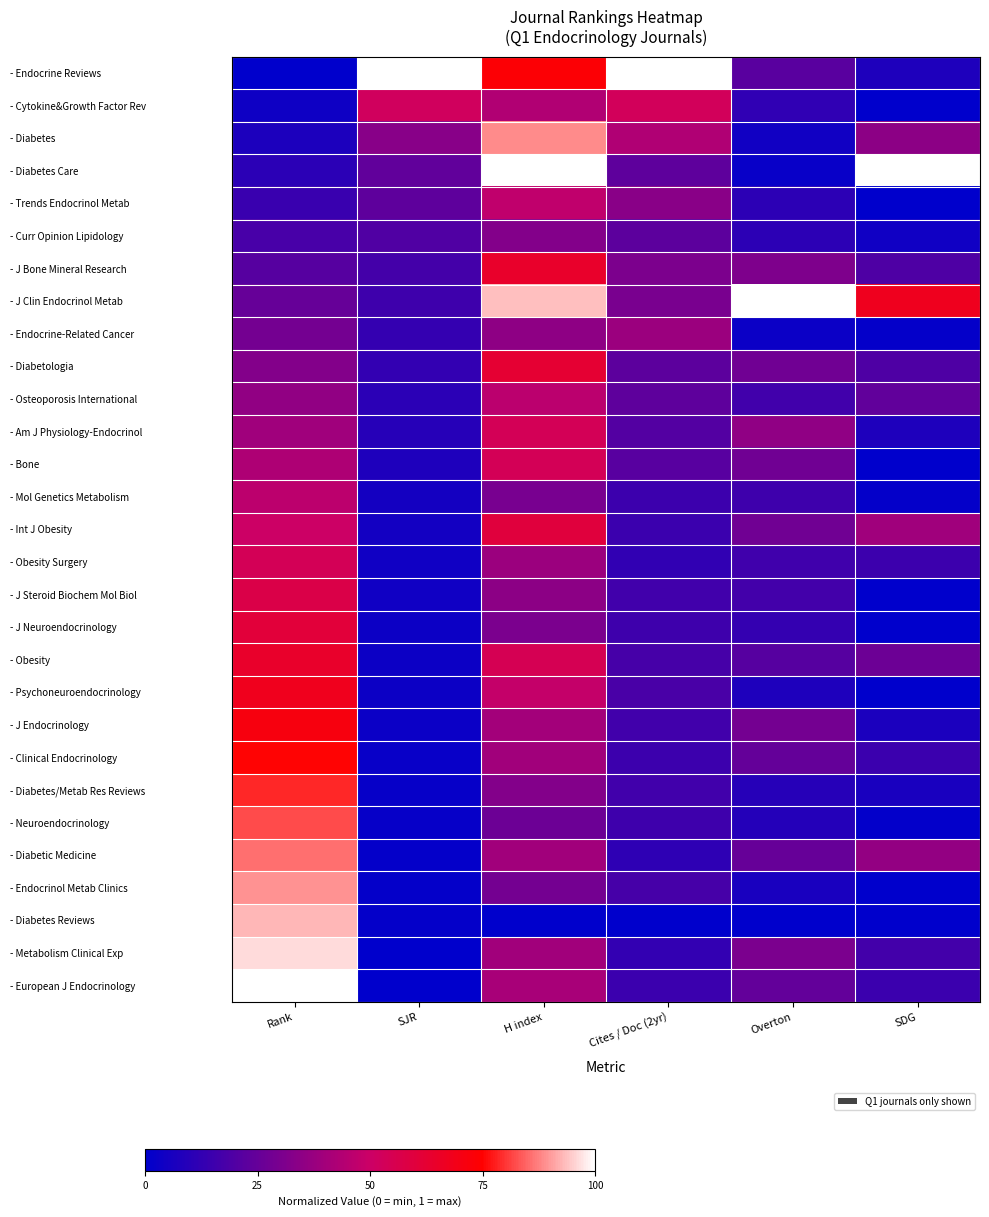

Reading left to right, what are all the values shown in this chart?

- Endocrine Reviews: Rank=0.0	SJR=1.0	H index=0.7	Cites / Doc (2yr)=1.0	Overton=0.2	SDG=0.1
- Cytokine&Growth Factor Rev: Rank=0.0	SJR=0.5	H index=0.4	Cites / Doc (2yr)=0.5	Overton=0.1	SDG=0.0
- Diabetes: Rank=0.1	SJR=0.3	H index=0.9	Cites / Doc (2yr)=0.4	Overton=0.0	SDG=0.3
- Diabetes Care: Rank=0.1	SJR=0.2	H index=1.0	Cites / Doc (2yr)=0.2	Overton=0.0	SDG=1.0
- Trends Endocrinol Metab: Rank=0.1	SJR=0.2	H index=0.5	Cites / Doc (2yr)=0.3	Overton=0.1	SDG=0.0
- Curr Opinion Lipidology: Rank=0.2	SJR=0.2	H index=0.3	Cites / Doc (2yr)=0.2	Overton=0.1	SDG=0.0
- J Bone Mineral Research: Rank=0.2	SJR=0.2	H index=0.6	Cites / Doc (2yr)=0.3	Overton=0.3	SDG=0.2
- J Clin Endocrinol Metab: Rank=0.2	SJR=0.2	H index=0.9	Cites / Doc (2yr)=0.3	Overton=1.0	SDG=0.7
- Endocrine-Related Cancer: Rank=0.3	SJR=0.1	H index=0.3	Cites / Doc (2yr)=0.4	Overton=0.0	SDG=0.0
- Diabetologia: Rank=0.3	SJR=0.1	H index=0.6	Cites / Doc (2yr)=0.2	Overton=0.3	SDG=0.2
- Osteoporosis International: Rank=0.4	SJR=0.1	H index=0.5	Cites / Doc (2yr)=0.2	Overton=0.2	SDG=0.2
- Am J Physiology-Endocrinol: Rank=0.4	SJR=0.1	H index=0.5	Cites / Doc (2yr)=0.2	Overton=0.4	SDG=0.1
- Bone: Rank=0.4	SJR=0.1	H index=0.5	Cites / Doc (2yr)=0.2	Overton=0.3	SDG=0.0
- Mol Genetics Metabolism: Rank=0.5	SJR=0.1	H index=0.3	Cites / Doc (2yr)=0.2	Overton=0.2	SDG=0.0
- Int J Obesity: Rank=0.5	SJR=0.0	H index=0.6	Cites / Doc (2yr)=0.1	Overton=0.3	SDG=0.4
- Obesity Surgery: Rank=0.5	SJR=0.0	H index=0.4	Cites / Doc (2yr)=0.1	Overton=0.2	SDG=0.1
- J Steroid Biochem Mol Biol: Rank=0.6	SJR=0.0	H index=0.3	Cites / Doc (2yr)=0.2	Overton=0.2	SDG=0.0
- J Neuroendocrinology: Rank=0.6	SJR=0.0	H index=0.3	Cites / Doc (2yr)=0.2	Overton=0.1	SDG=0.0
- Obesity: Rank=0.6	SJR=0.0	H index=0.5	Cites / Doc (2yr)=0.2	Overton=0.2	SDG=0.3
- Psychoneuroendocrinology: Rank=0.7	SJR=0.0	H index=0.5	Cites / Doc (2yr)=0.2	Overton=0.1	SDG=0.0
- J Endocrinology: Rank=0.7	SJR=0.0	H index=0.4	Cites / Doc (2yr)=0.2	Overton=0.3	SDG=0.1
- Clinical Endocrinology: Rank=0.8	SJR=0.0	H index=0.4	Cites / Doc (2yr)=0.1	Overton=0.2	SDG=0.1
- Diabetes/Metab Res Reviews: Rank=0.8	SJR=0.0	H index=0.3	Cites / Doc (2yr)=0.2	Overton=0.1	SDG=0.1
- Neuroendocrinology: Rank=0.8	SJR=0.0	H index=0.3	Cites / Doc (2yr)=0.2	Overton=0.1	SDG=0.0
- Diabetic Medicine: Rank=0.9	SJR=0.0	H index=0.4	Cites / Doc (2yr)=0.1	Overton=0.3	SDG=0.4
- Endocrinol Metab Clinics: Rank=0.9	SJR=0.0	H index=0.3	Cites / Doc (2yr)=0.2	Overton=0.1	SDG=0.0
- Diabetes Reviews: Rank=0.9	SJR=0.0	H index=0.0	Cites / Doc (2yr)=0.0	Overton=0.0	SDG=0.0
- Metabolism Clinical Exp: Rank=1.0	SJR=0.0	H index=0.4	Cites / Doc (2yr)=0.1	Overton=0.3	SDG=0.2
- European J Endocrinology: Rank=1.0	SJR=0.0	H index=0.4	Cites / Doc (2yr)=0.1	Overton=0.2	SDG=0.1